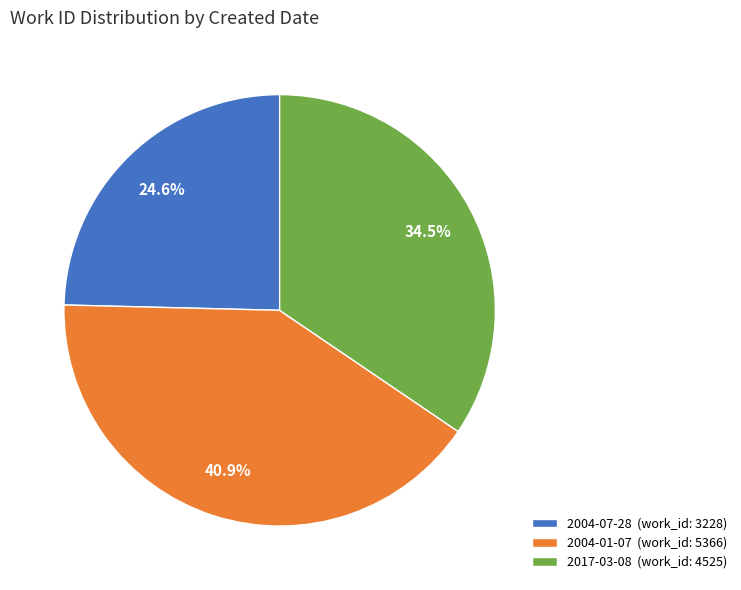

Between 2004-07-28 and 2004-01-07, which is larger?

2004-01-07